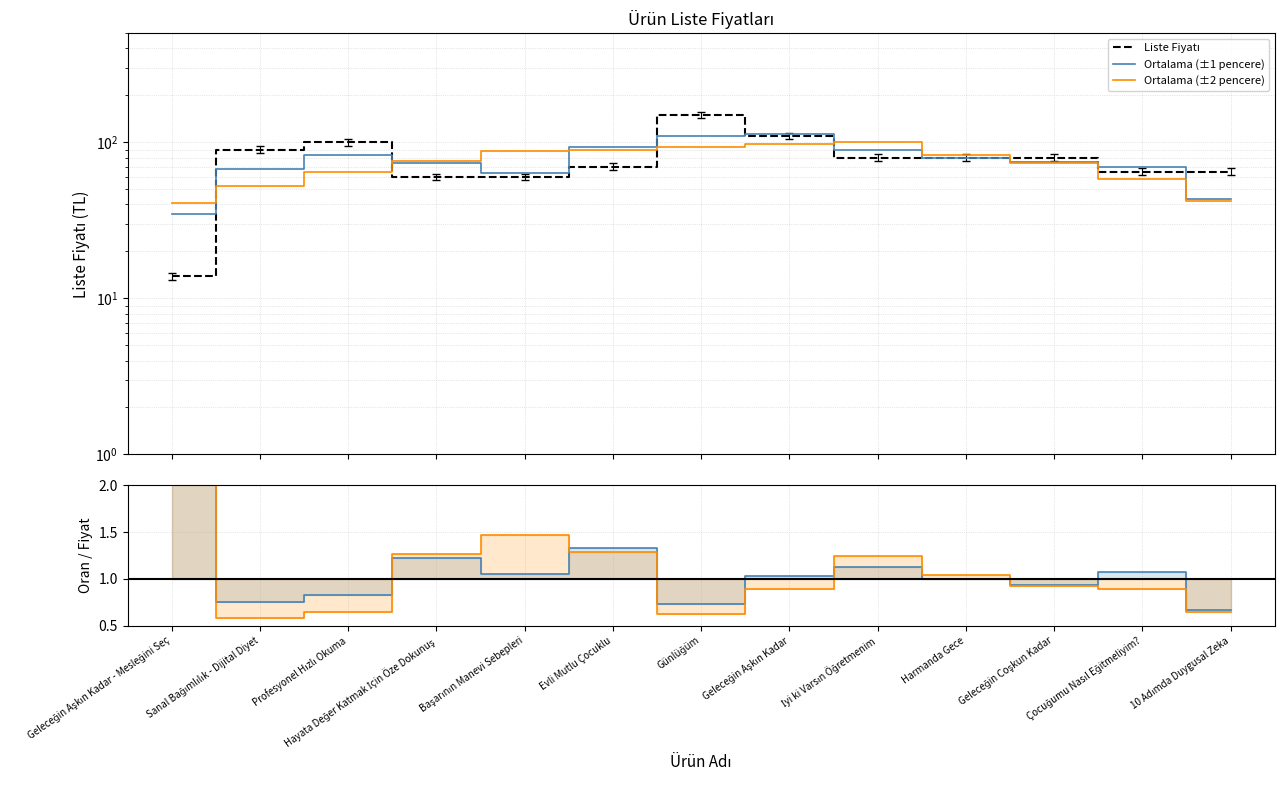

At which label does Ortalama (±1 pencere) reach its minimum?

Geleceğin Aşkın Kadar - Mesleğini Seç